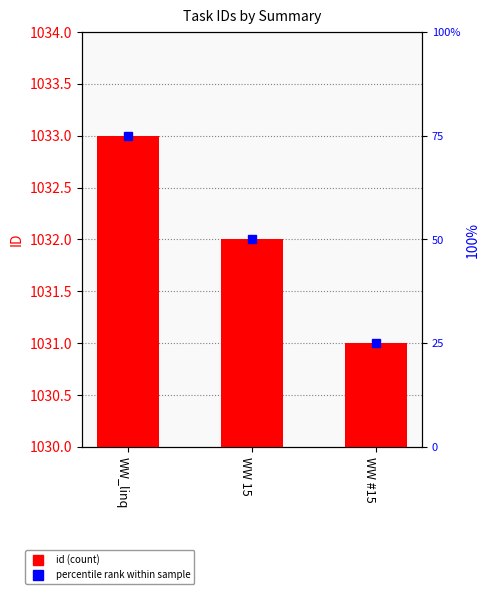

Reading left to right, extract all data points from this chart.

id: 1033	1032	1031
percentile rank within sample: 75	50	25